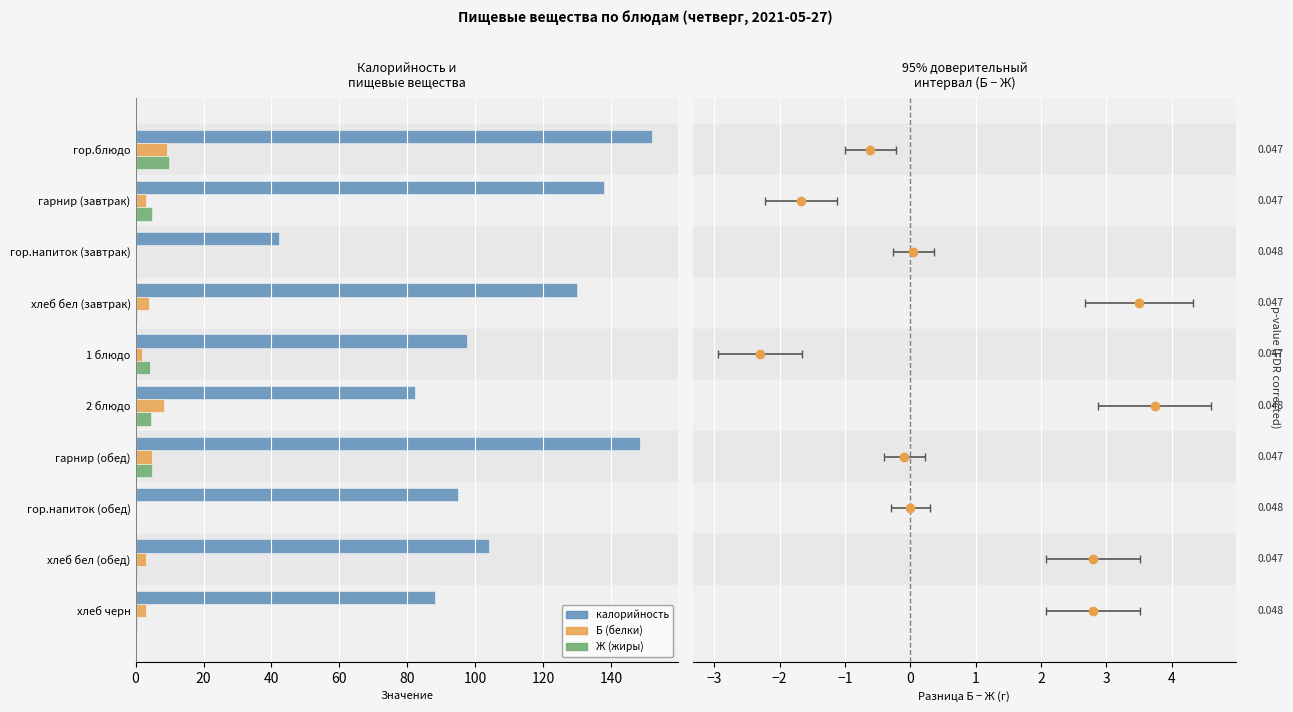

Which series has the largest total across all categories?

калорийность